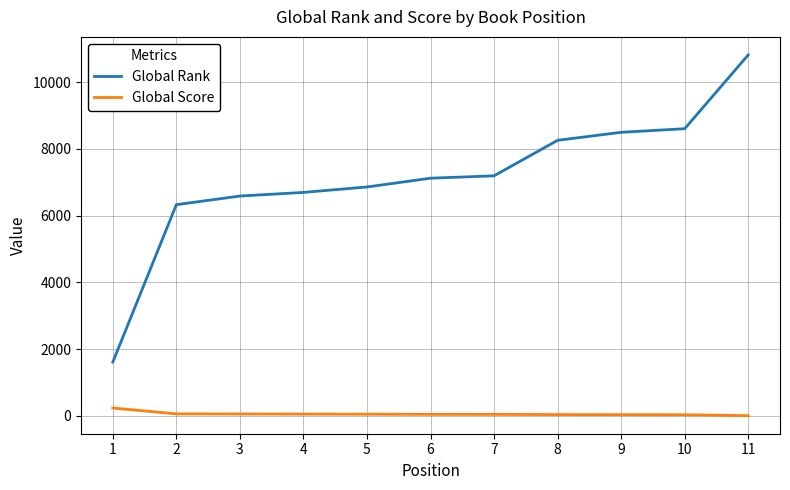

What is the difference between the second highest and minimum values in the Global Rank series?

6994